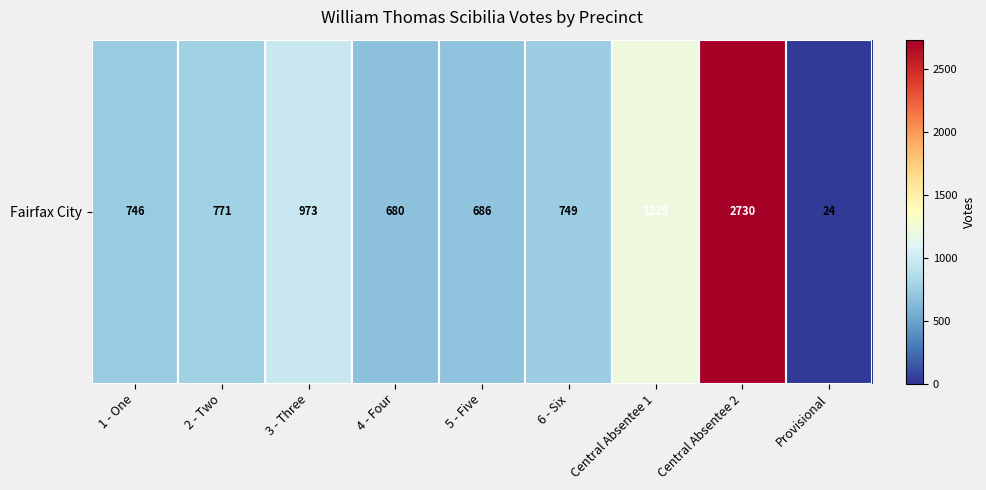

At which category does the chart reach its peak across all series?

Central Absentee 2